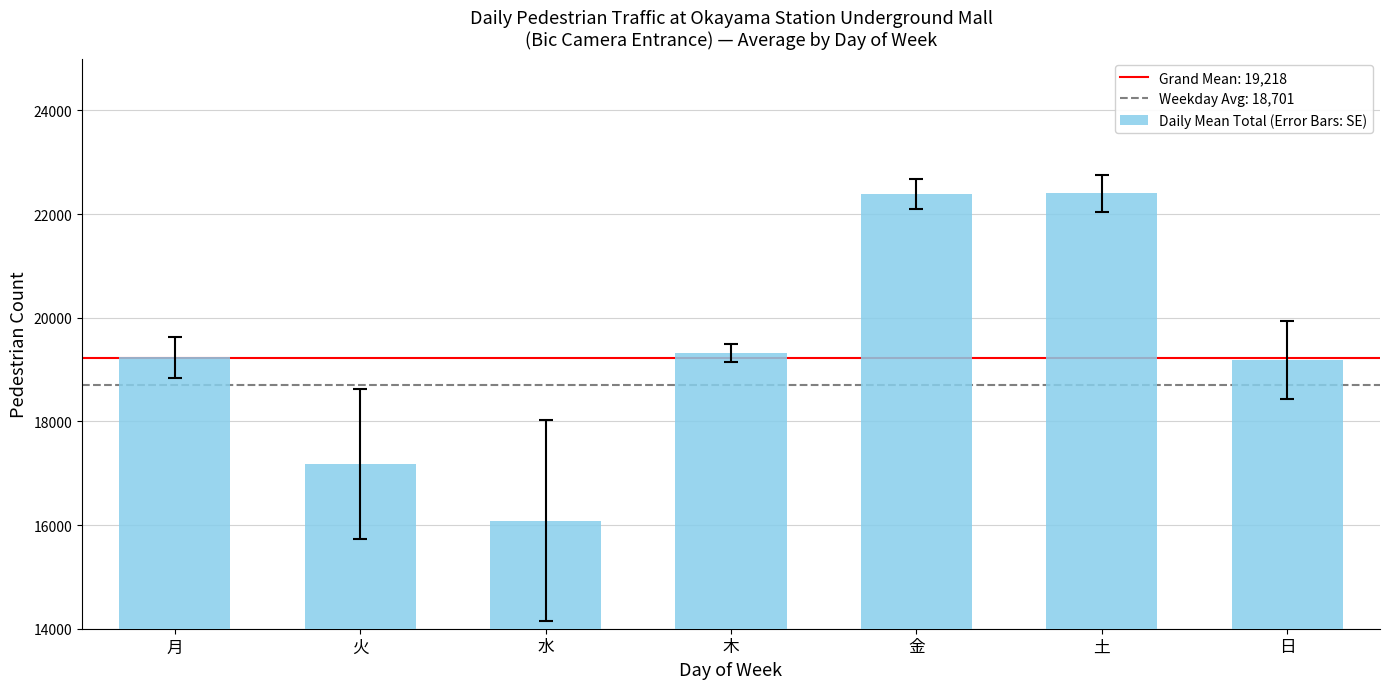

Is it true that the value at 土 is 38095.3?

False